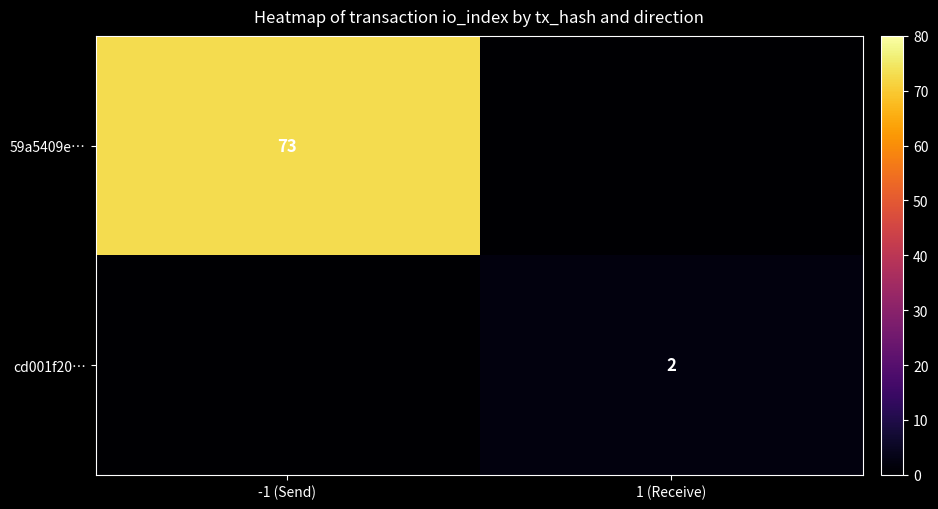

Is it true that 59a5409e… equals 45 at -1 (Send)?

False